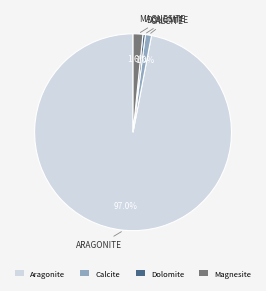

Does any single category account for the majority?

Yes